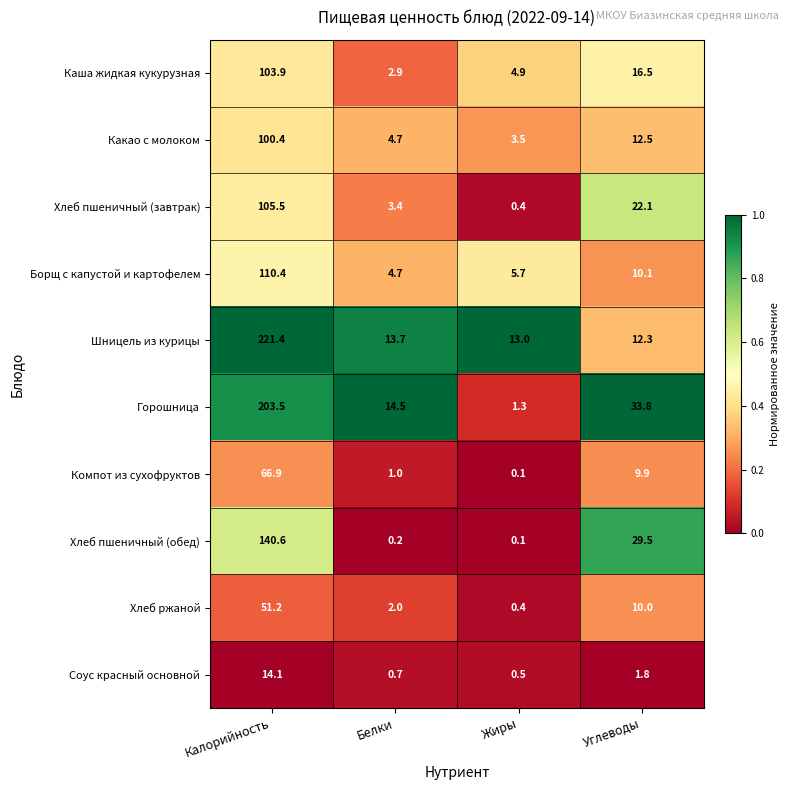

What is the sum of the Какао с молоком values at Белки and Углеводы?

17.2